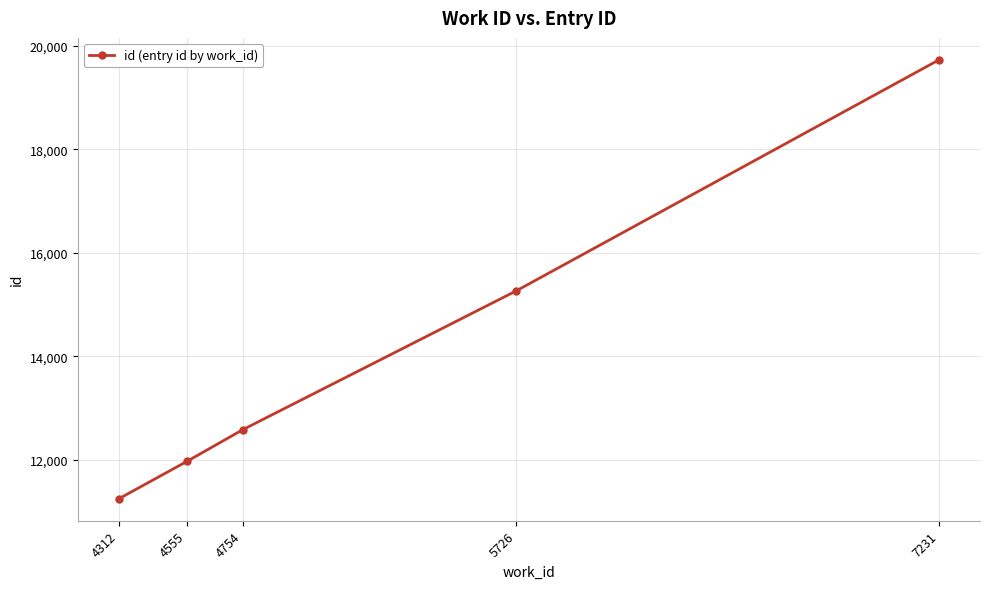

Count the number of data series in this chart.

1